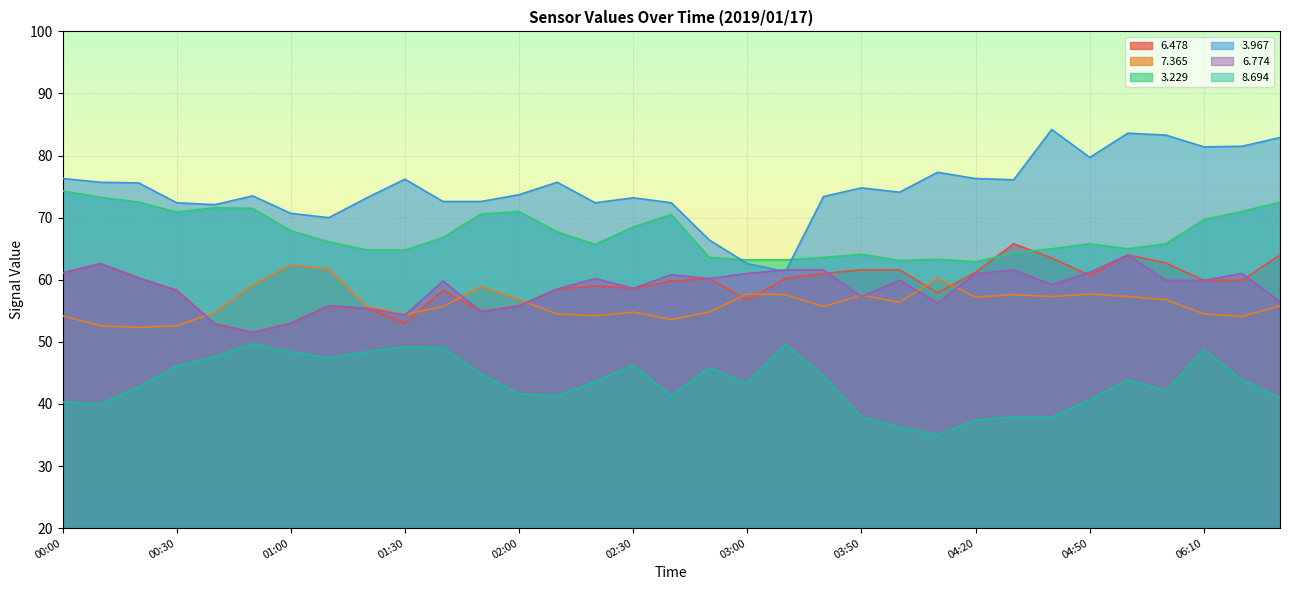

True or false:   8.694 and   3.229 cross at least once.

False